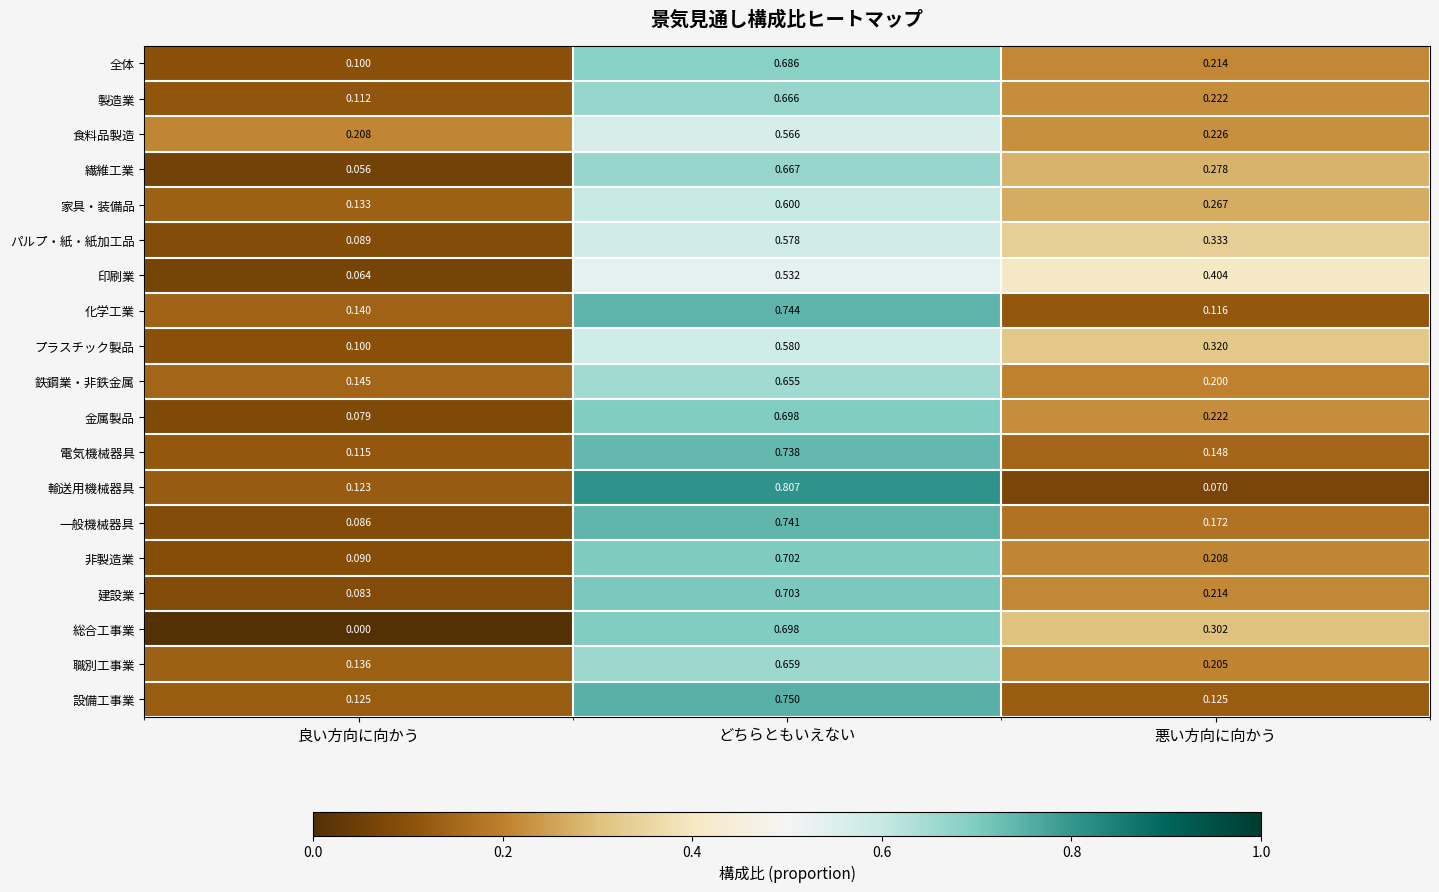

At which label does パルプ・紙・紙加工品 reach its minimum?

良い方向に向かう